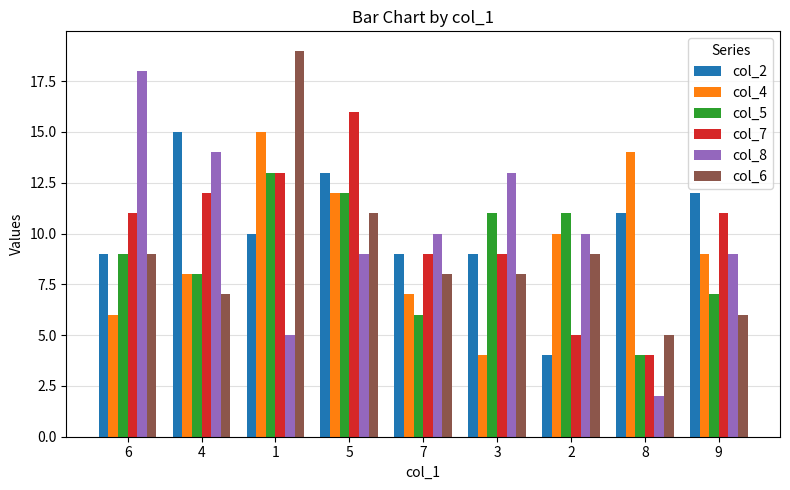

True or false: col_8 has a value of 2 at 8.

True